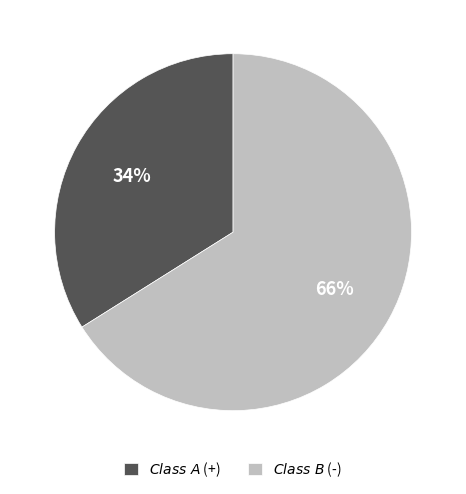

Which category accounts for the majority?

$\it{Class\ B}$ (-)